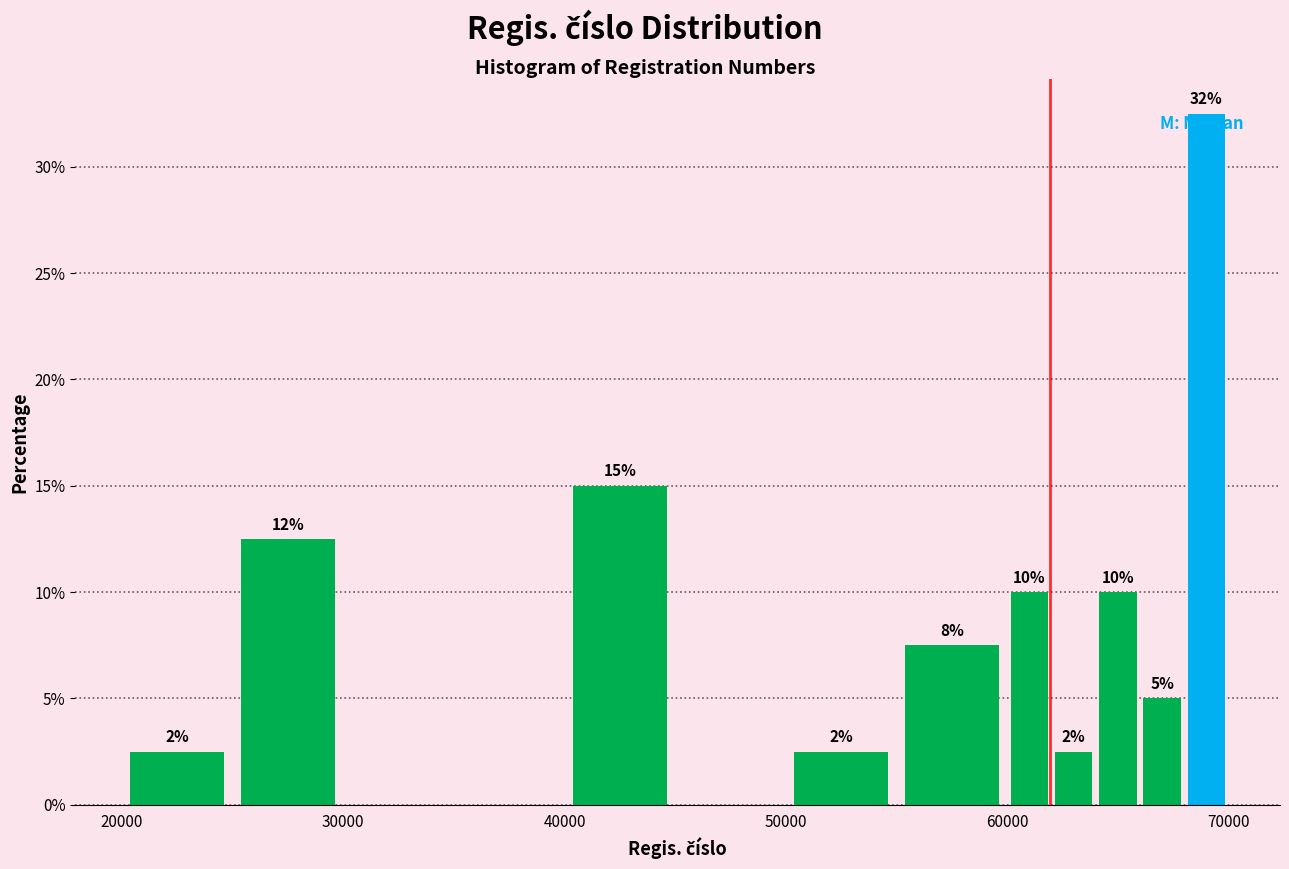

Read against the x-axis, roughly where is the centre of the tallest bar?

69000